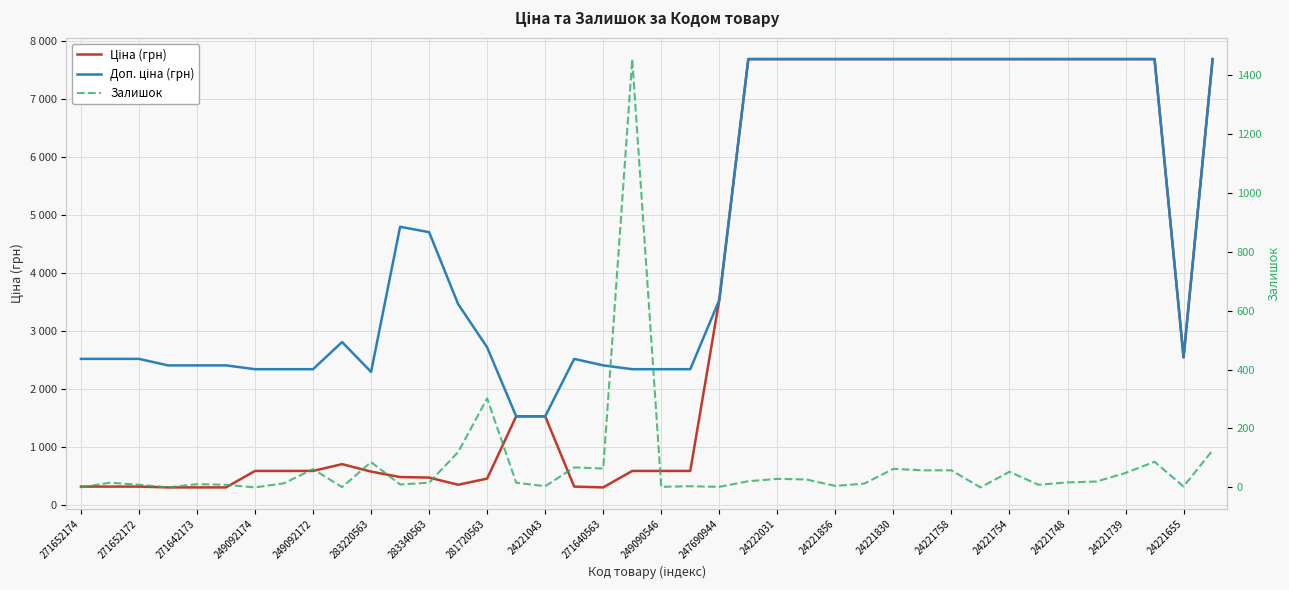

Which series has the widest spread of values?

Ціна (грн)